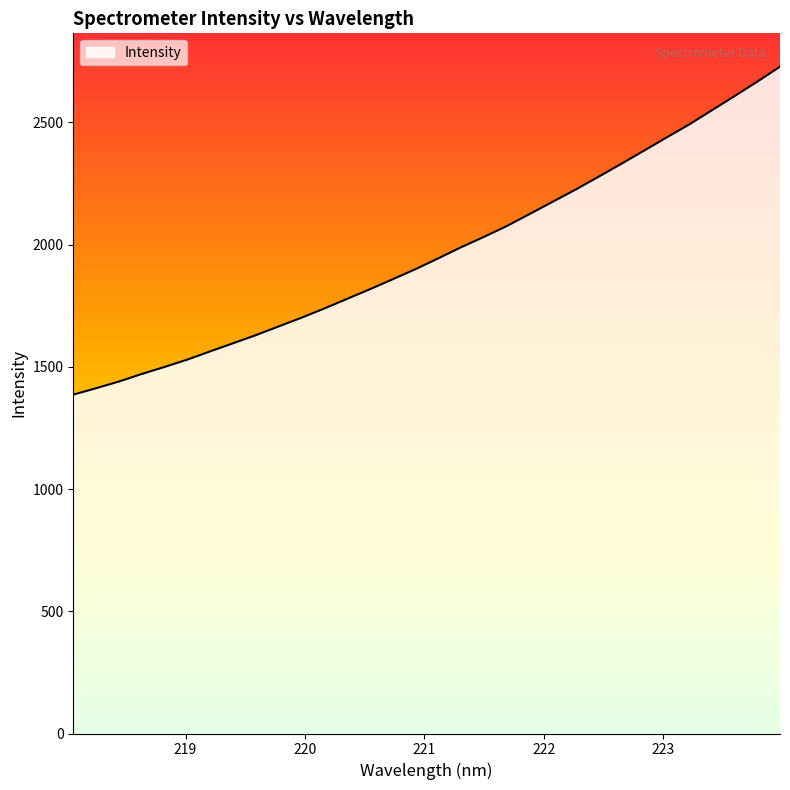

What is the minimum value shown in the chart?

1386.6